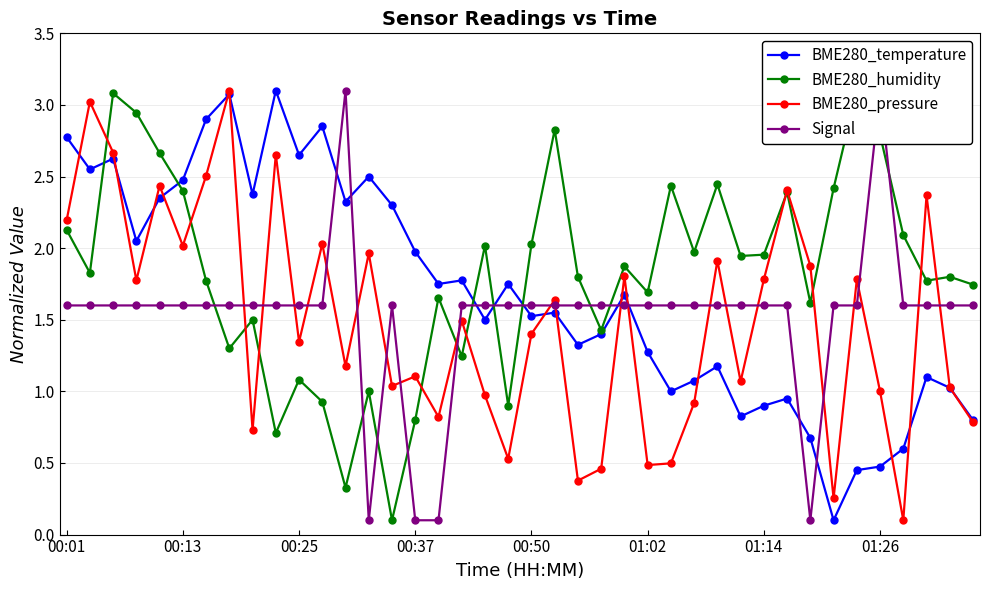

What are all the series names shown in the legend?

BME280_temperature, BME280_humidity, BME280_pressure, Signal